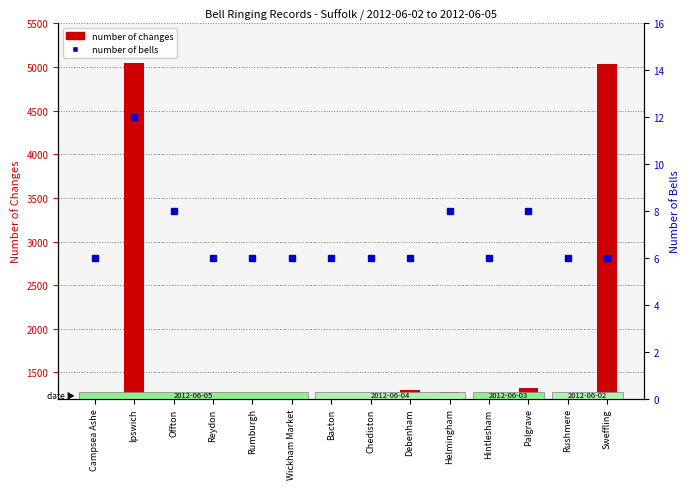

Does the chart contain stacked bars?

No